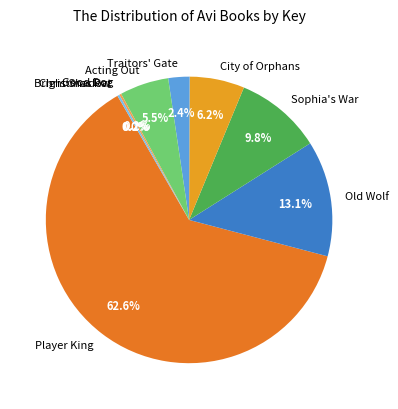

To the nearest percent, what percentage of the pie is Traitors' Gate?

2%